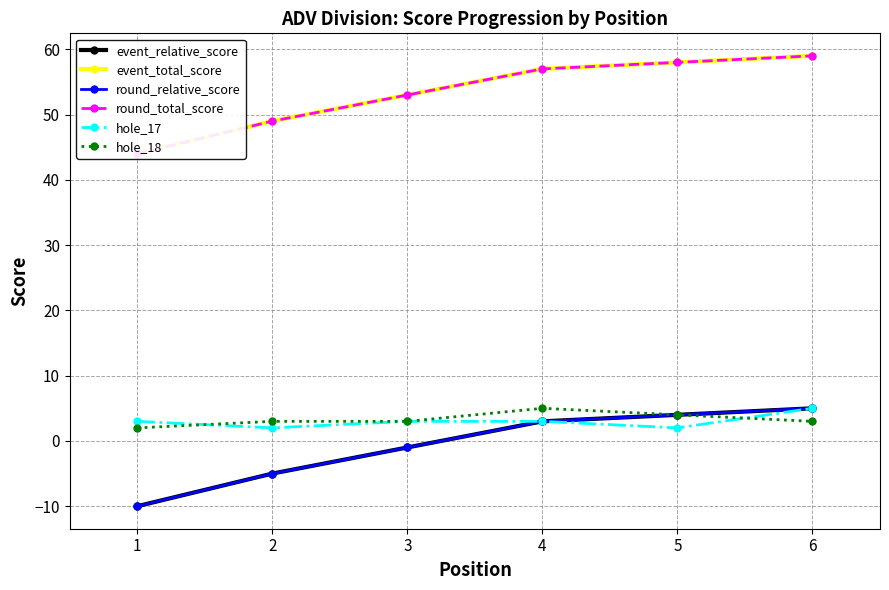

Reading left to right, extract all data points from this chart.

event_relative_score: -10	-5	-1	3	4	5
event_total_score: 44	49	53	57	58	59
round_relative_score: -10	-5	-1	3	4	5
round_total_score: 44	49	53	57	58	59
hole_17: 3	2	3	3	2	5
hole_18: 2	3	3	5	4	3